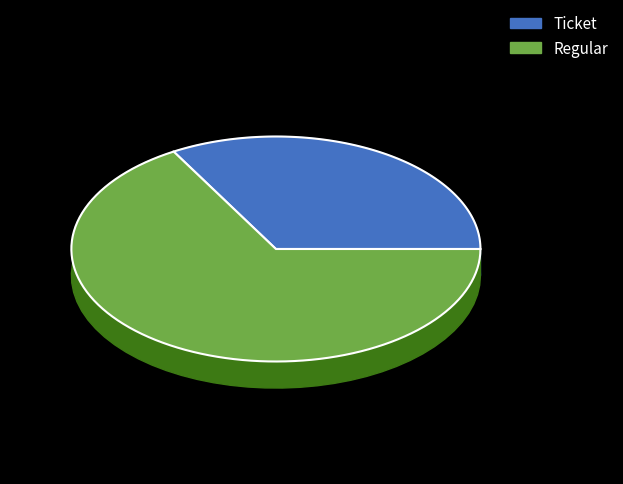

What is the ratio of the value at Regular to the value at Ticket?

2.0